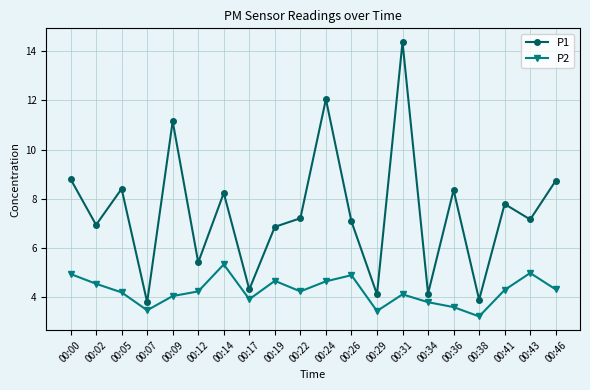

Which series has the widest spread of values?

P1